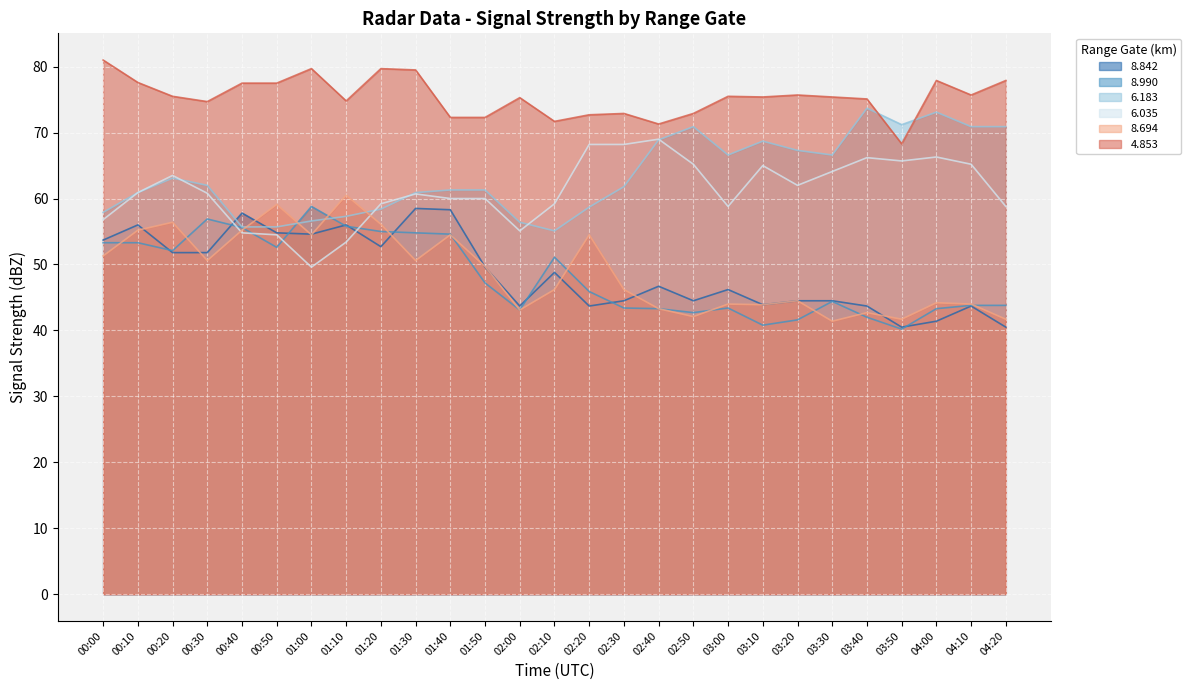

The 6.183 series shows 35.2 at 01:10. True or false?

False